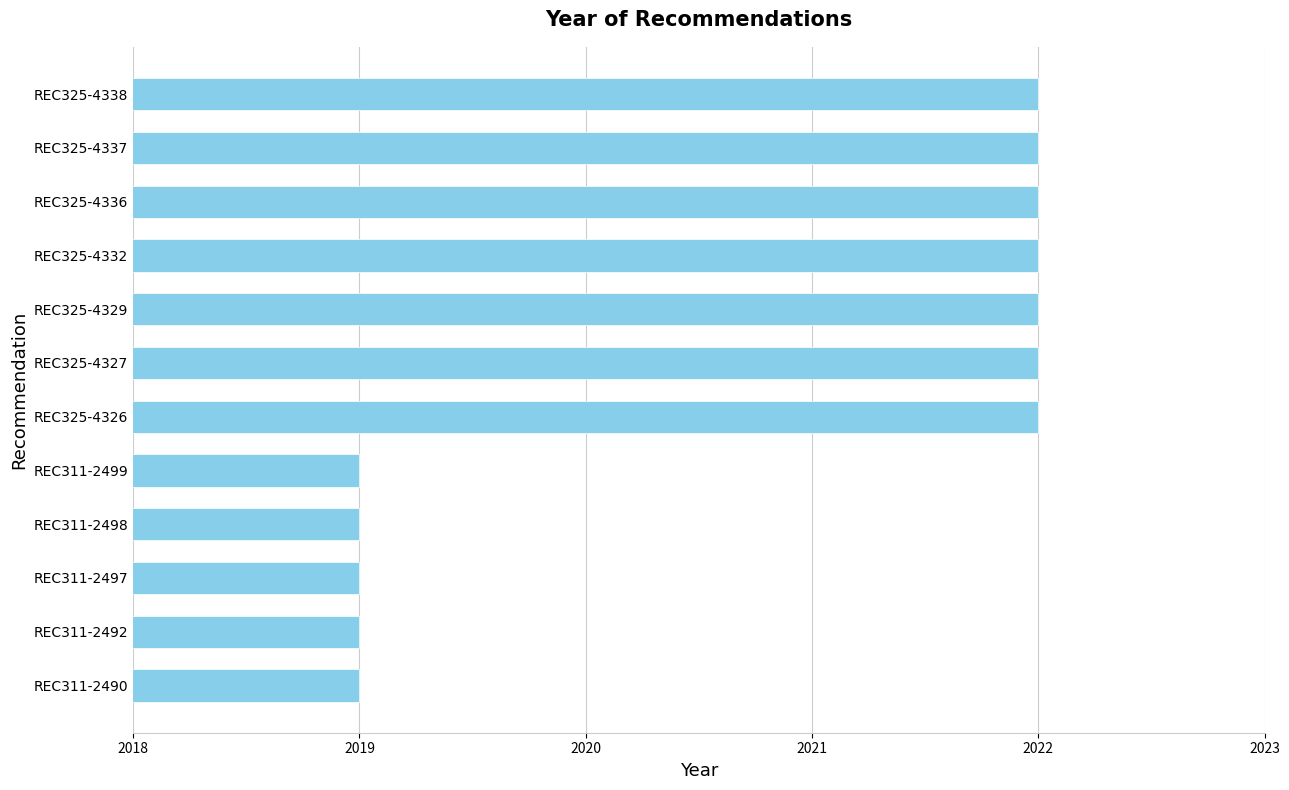

The value at REC311-2499 is 2019. True or false?

True